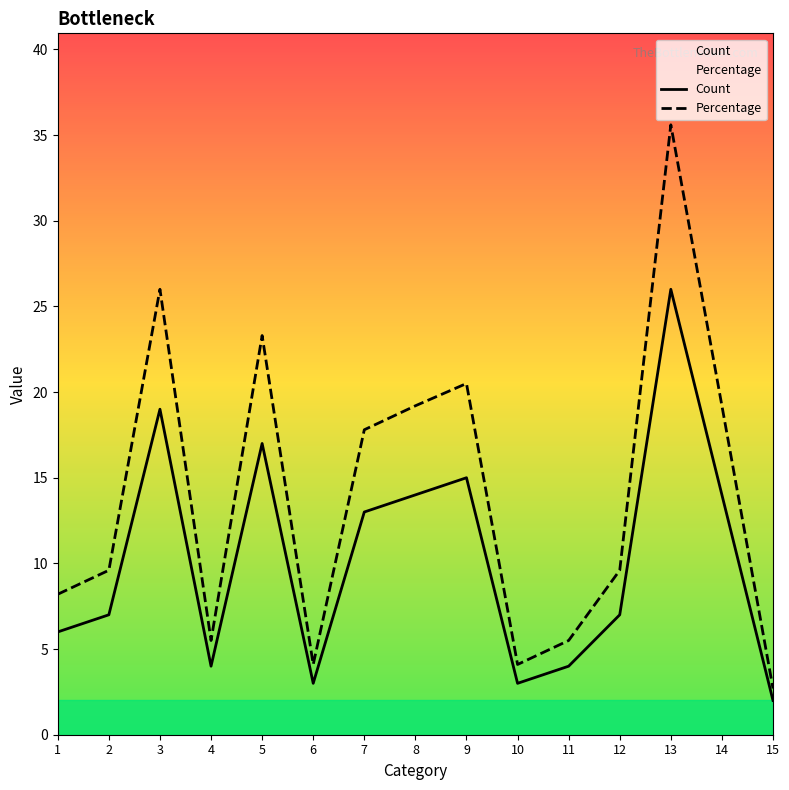

True or false: Count has a value of 7.7 at 7.

False